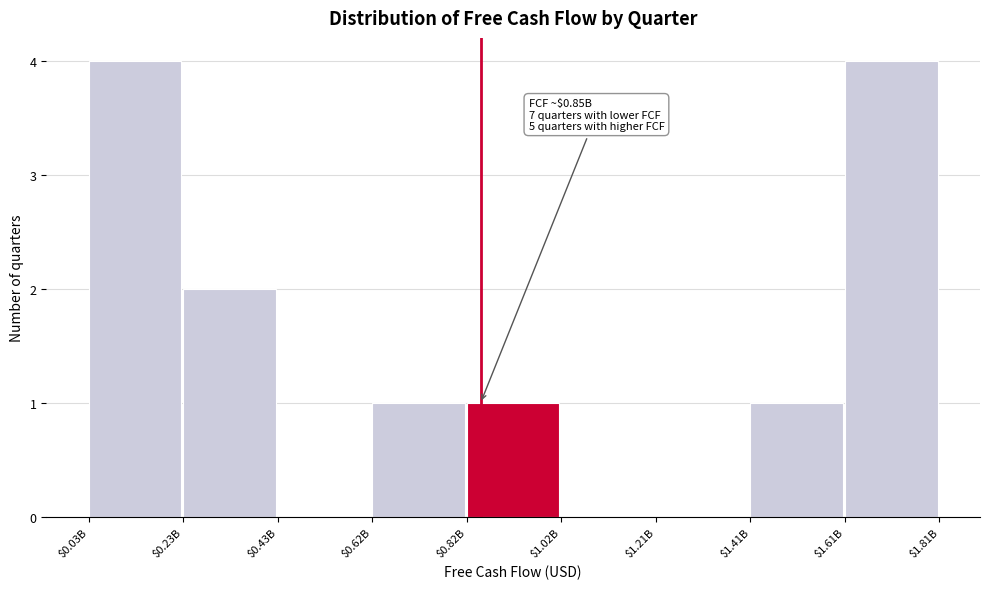

Is it true that the value at $1.02B is 0?

True